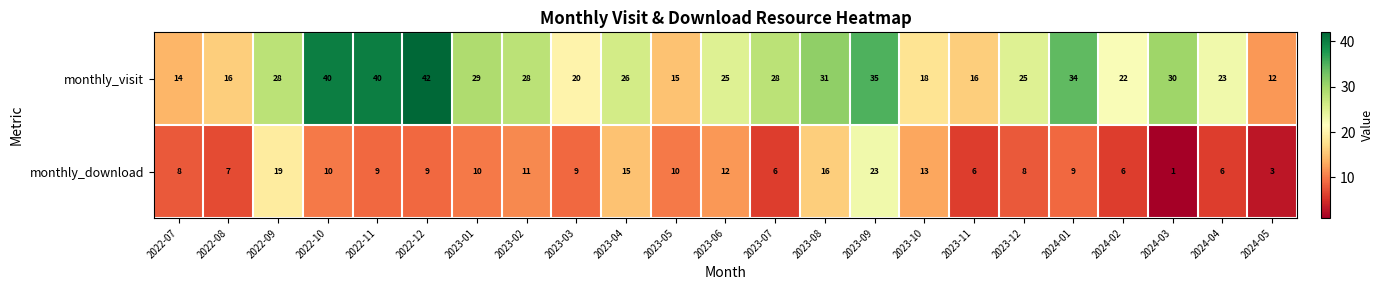

List the series in order of their peak value, highest first.

monthly_visit, monthly_download